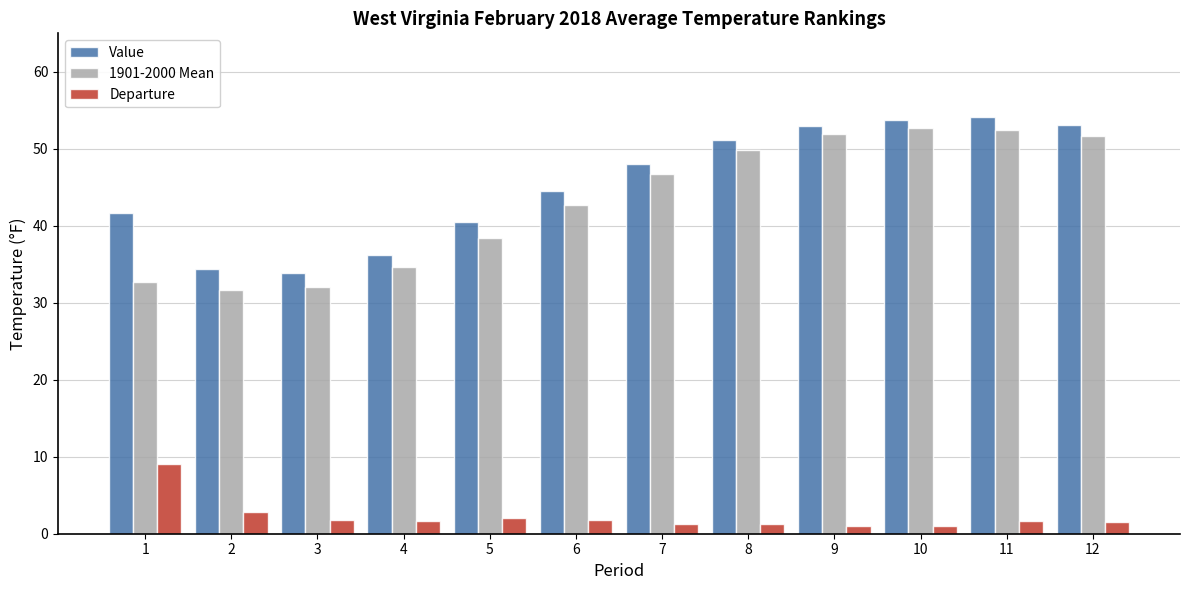

What is the sum of the 1901-2000 Mean values at 8 and 7?

96.5